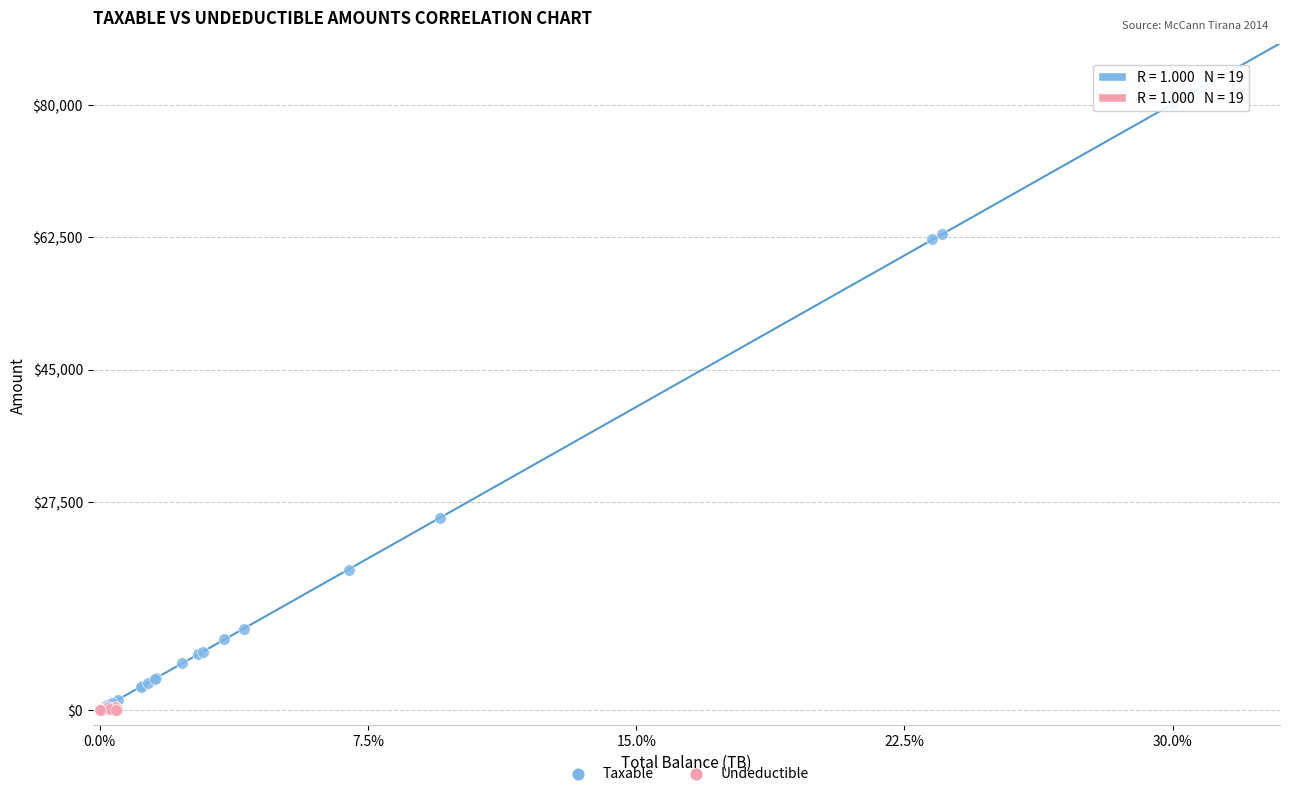

What are all the series names shown in the legend?

Taxable, Undeductible